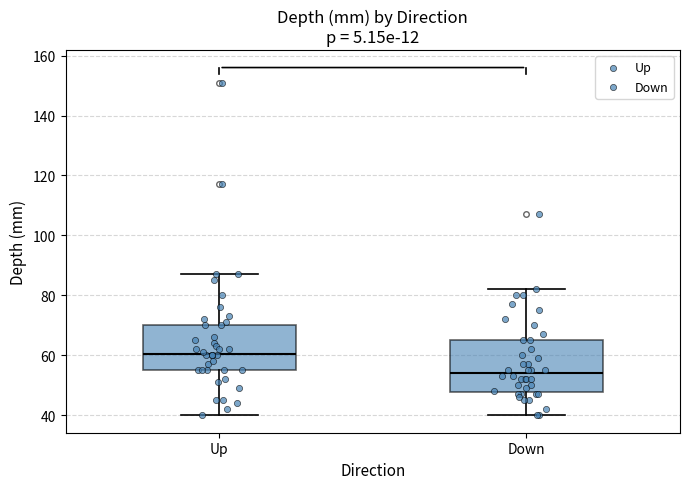

Which box has the highest median line?

Up